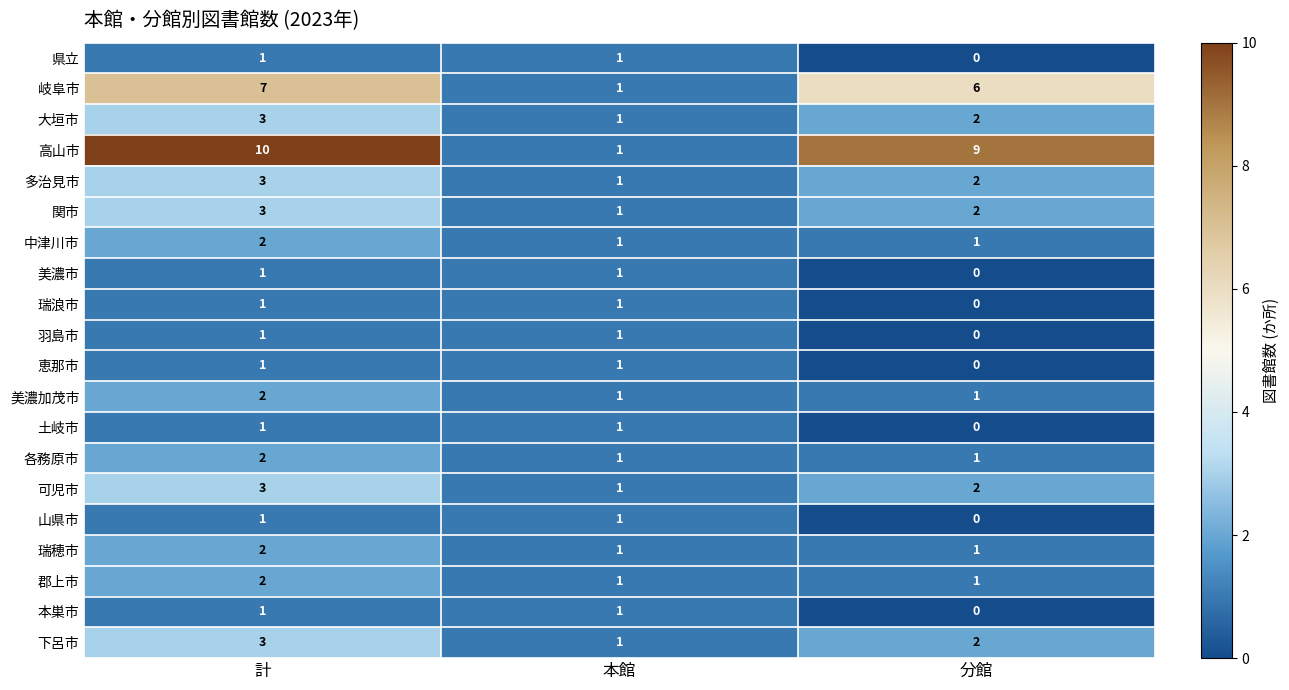

Count the 本巣市 values in the range 0 to 1.

3